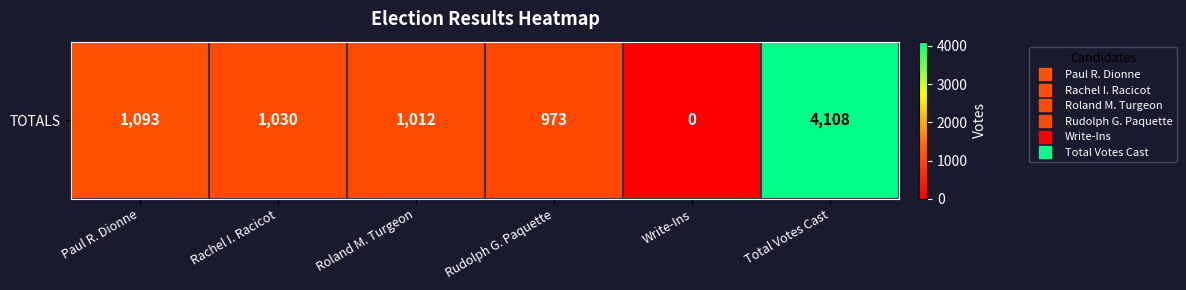

Which category has the highest value across all series?

Total Votes Cast